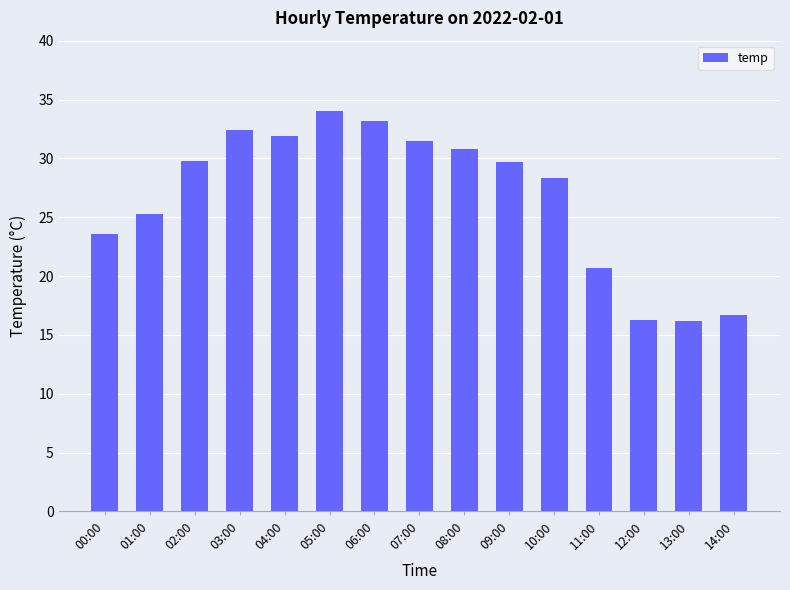

What is the ratio of the value at 10:00 to the value at 06:00?

0.9